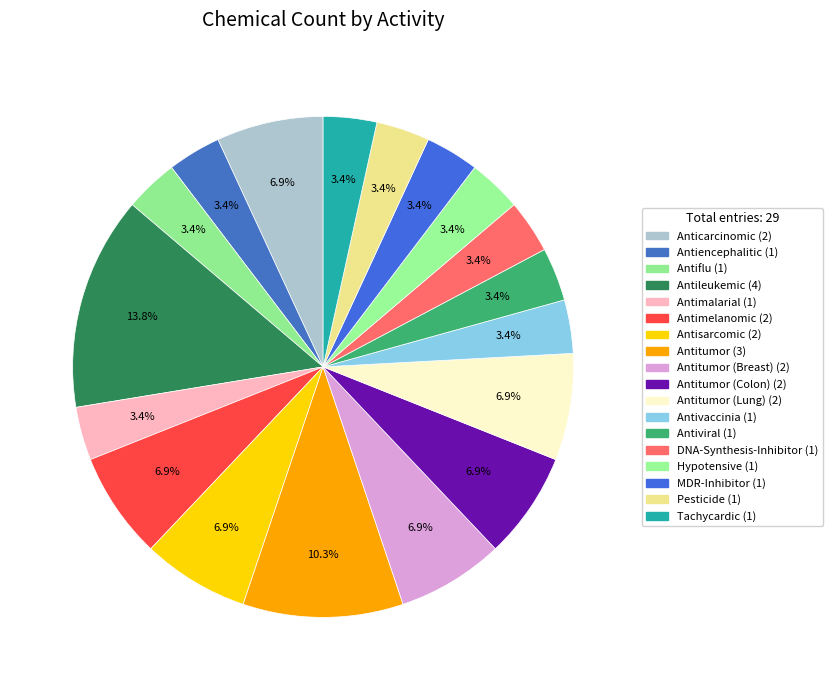

Is there a majority slice in this chart?

No